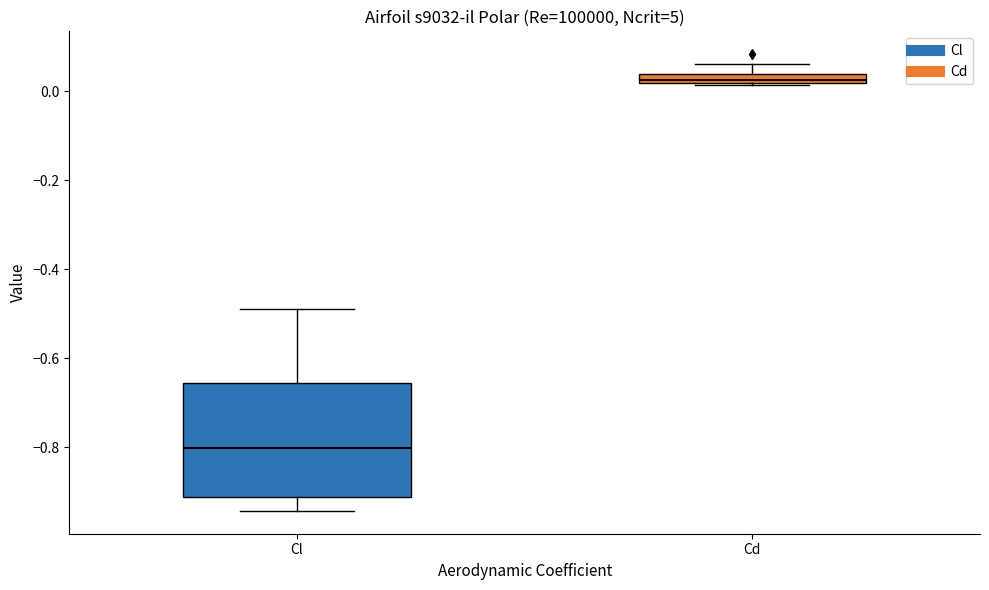

Where does the median line of the box for Cl sit on the y-axis? The values are not printed on the chart, so give them approximately, as read against the axis.

-0.80